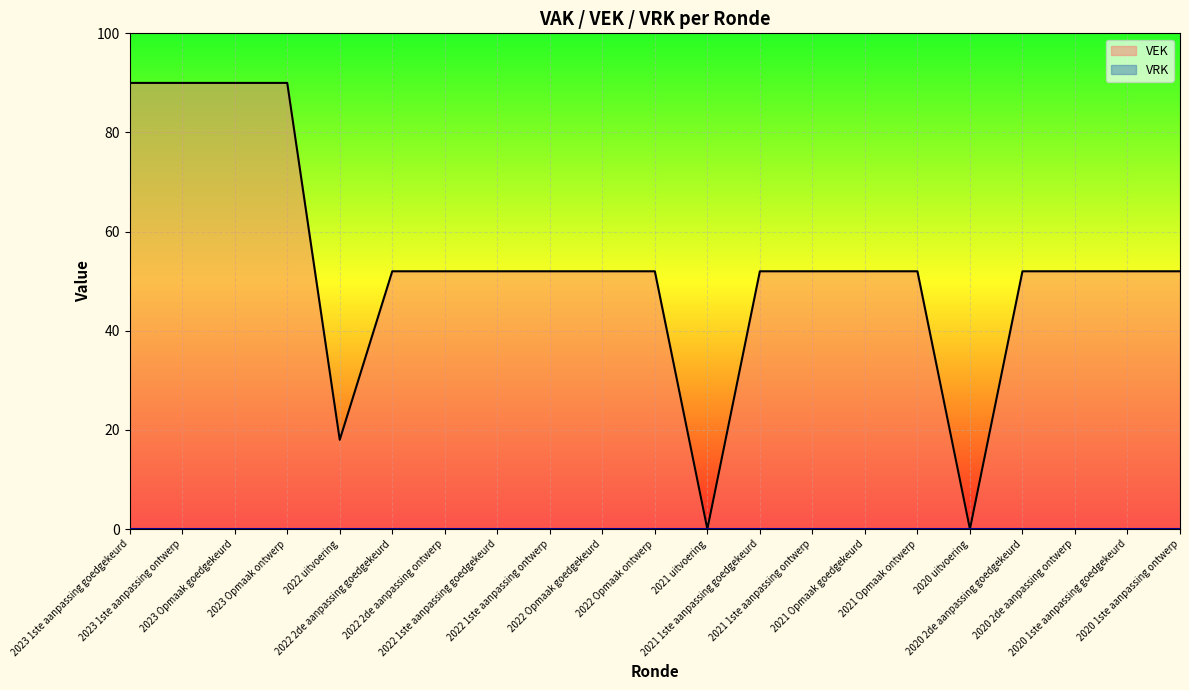

What is the sum of all values?

1106